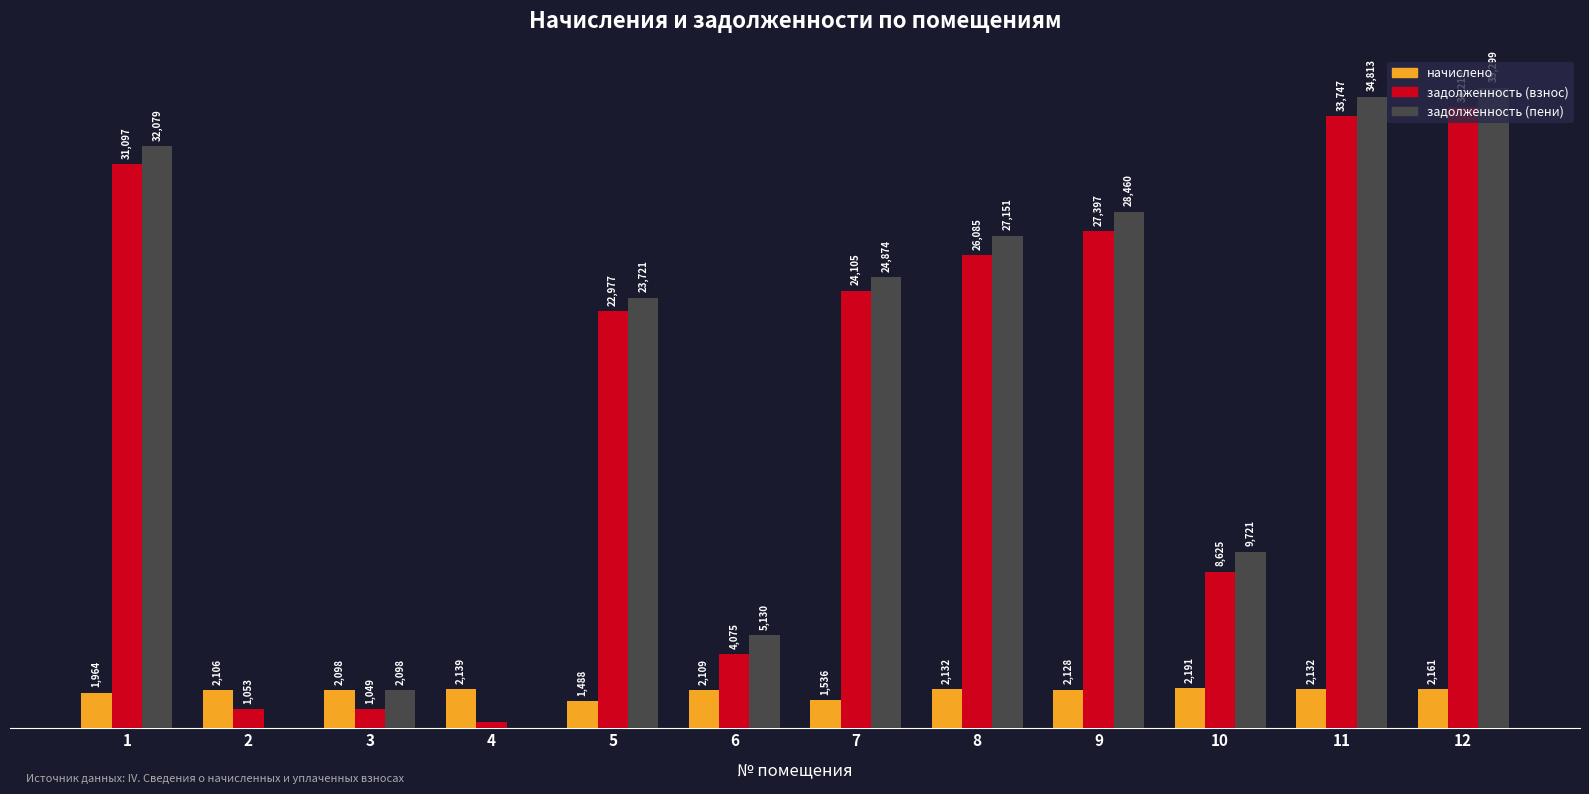

Between 1 and 3, which series saw the biggest shift?

задолженность (взнос)